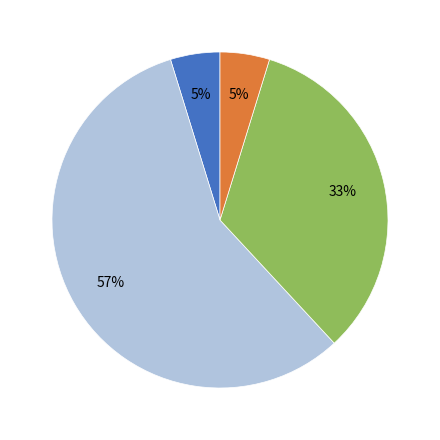

To the nearest percent, what is the difference between the largest and smallest slice percentages?

52%